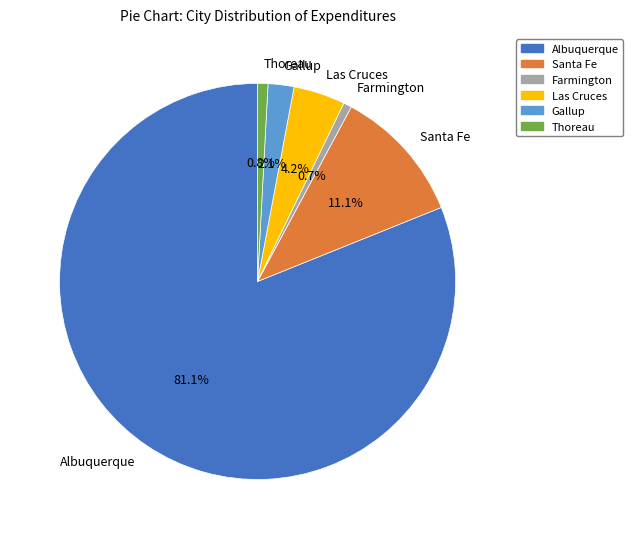

Between Thoreau and Albuquerque, which is larger?

Albuquerque